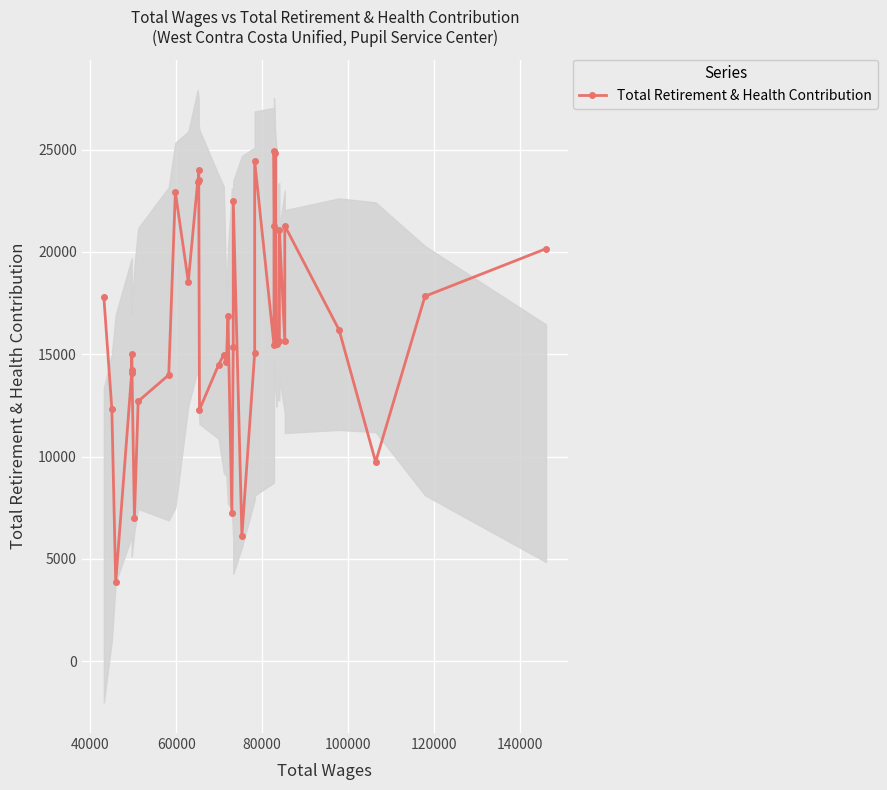

Is it true that the value at 22 is 10747?

False